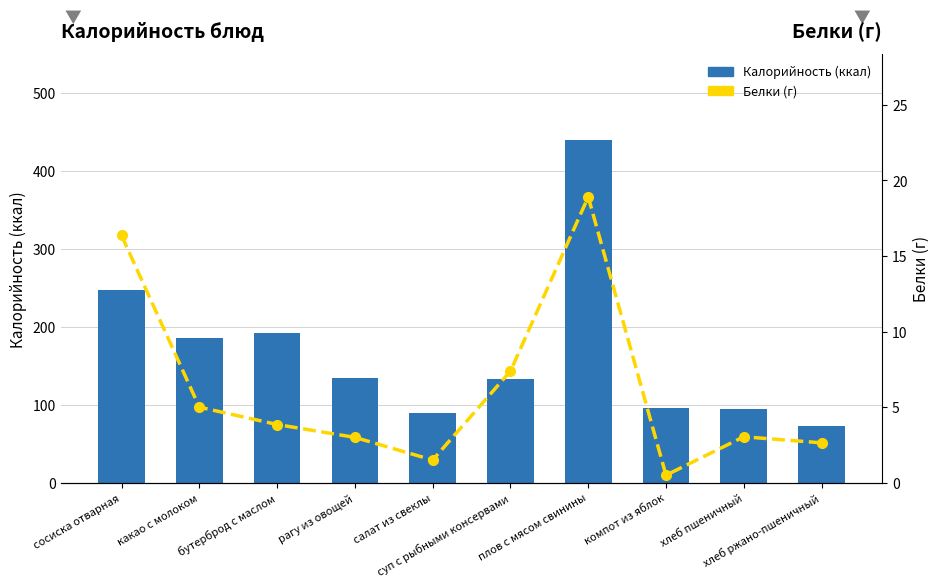

What is the spread (max minus min) of values at салат из свеклы?

87.5